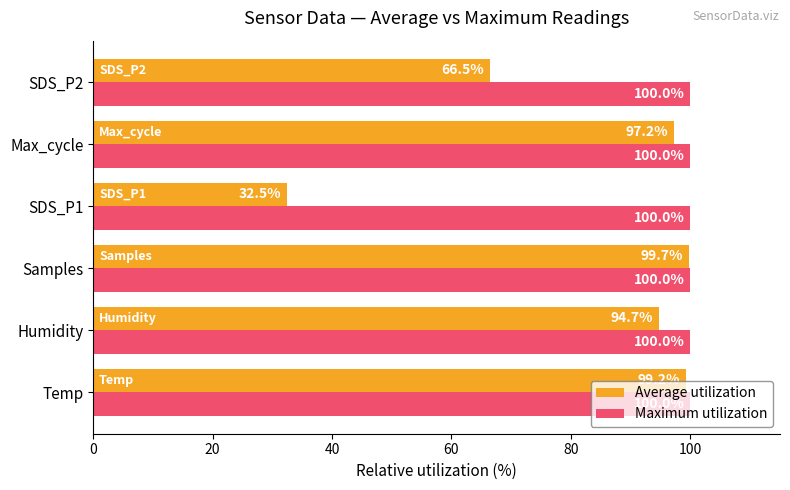

List the series in order of their overall mean, lowest first.

Average utilization, Maximum utilization